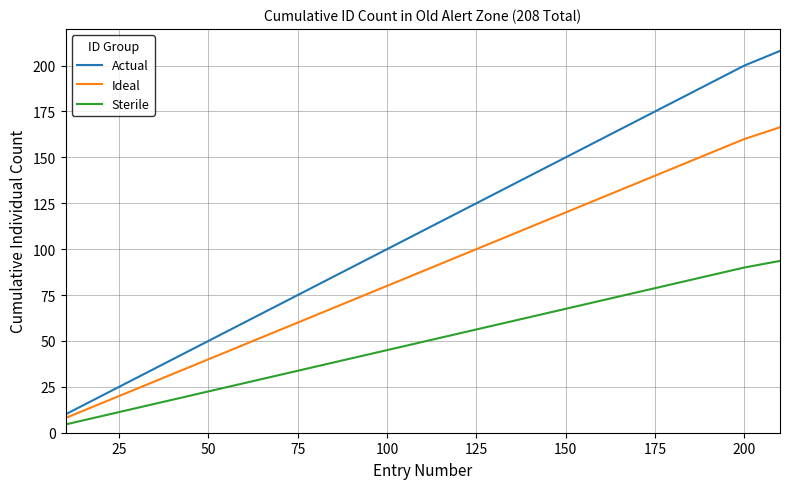

What is the highest value of the Ideal series?

166.4